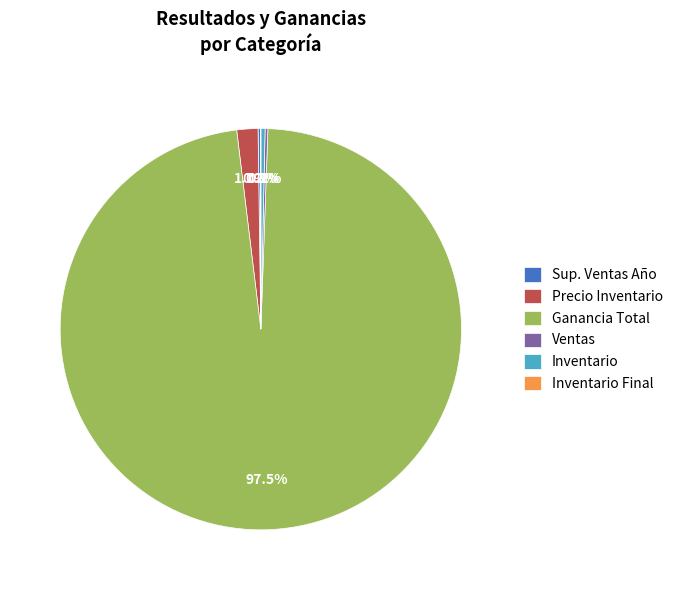

Does any single category account for the majority?

Yes